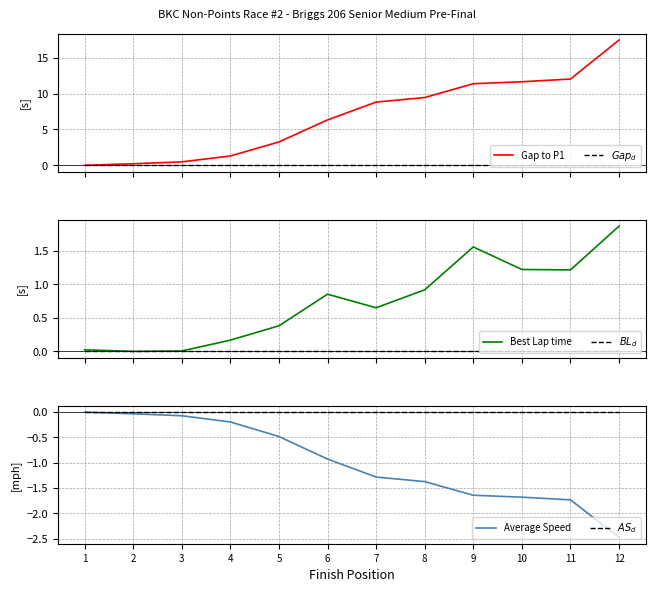

What is the smallest value displayed?

-2.5